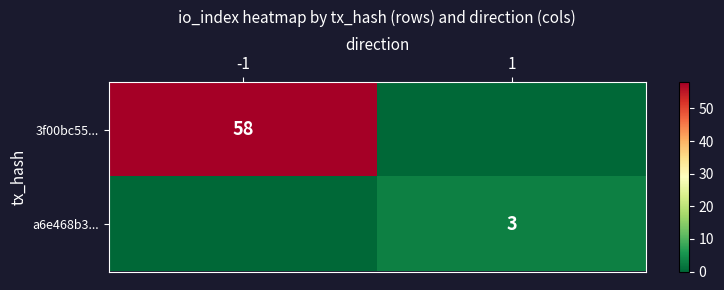

True or false: a6e468b3... has a value of 5 at 1.

False